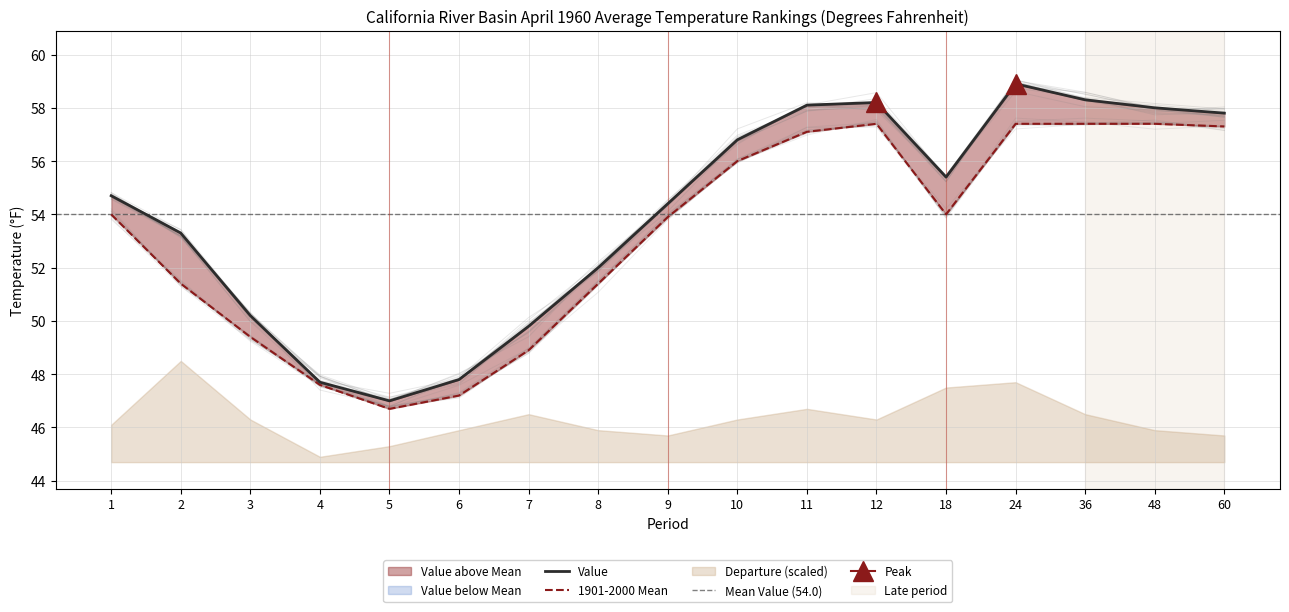

What is the average value of the 1901-2000 Mean series?

53.2